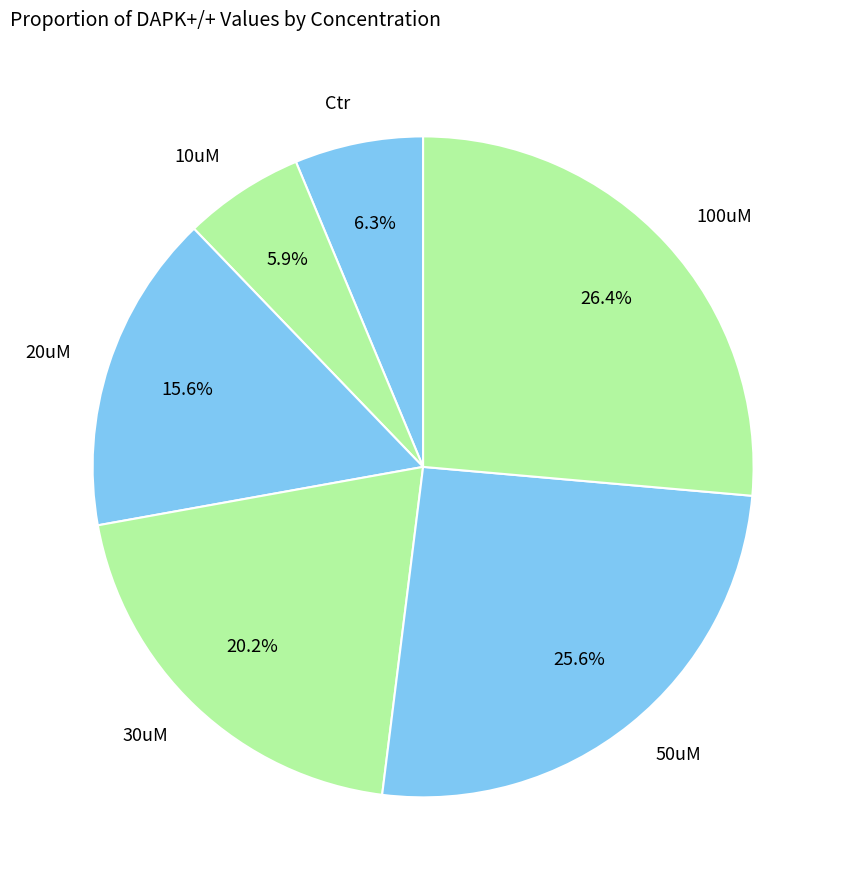

To the nearest percent, what portion does 10uM represent?

6%